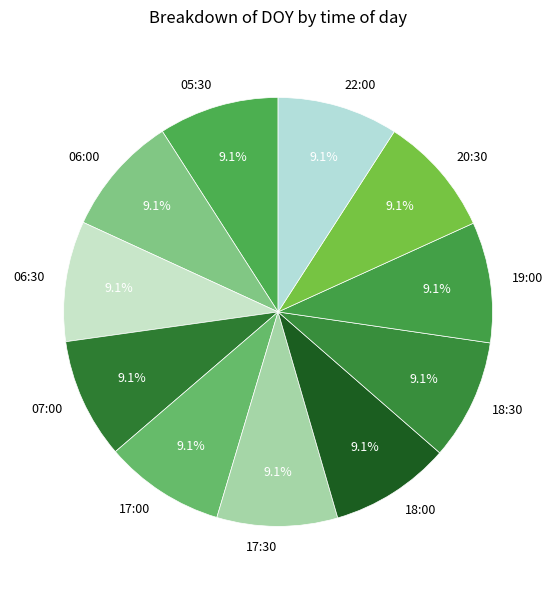

What percentage is the 05:30 slice, to the nearest percent?

9%